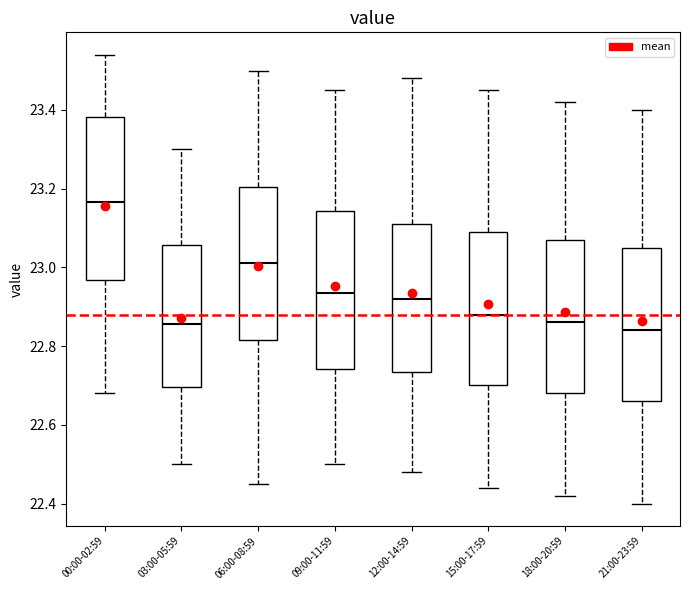

Reading left to right, read every box against the y-axis: the position of its median line, the range the box covers, and the ends of its whiskers. The values are not printed on the chart, so give them approximately, as read against the axis.

00:00-02:59: median 23.16, box 22.96 to 23.38, whiskers 22.68 to 23.54
03:00-05:59: median 22.86, box 22.70 to 23.06, whiskers 22.50 to 23.30
06:00-08:59: median 23.02, box 22.82 to 23.20, whiskers 22.46 to 23.50
09:00-11:59: median 22.94, box 22.74 to 23.14, whiskers 22.50 to 23.46
12:00-14:59: median 22.92, box 22.74 to 23.12, whiskers 22.48 to 23.48
15:00-17:59: median 22.88, box 22.70 to 23.10, whiskers 22.44 to 23.46
18:00-20:59: median 22.86, box 22.68 to 23.08, whiskers 22.42 to 23.42
21:00-23:59: median 22.84, box 22.66 to 23.06, whiskers 22.40 to 23.40